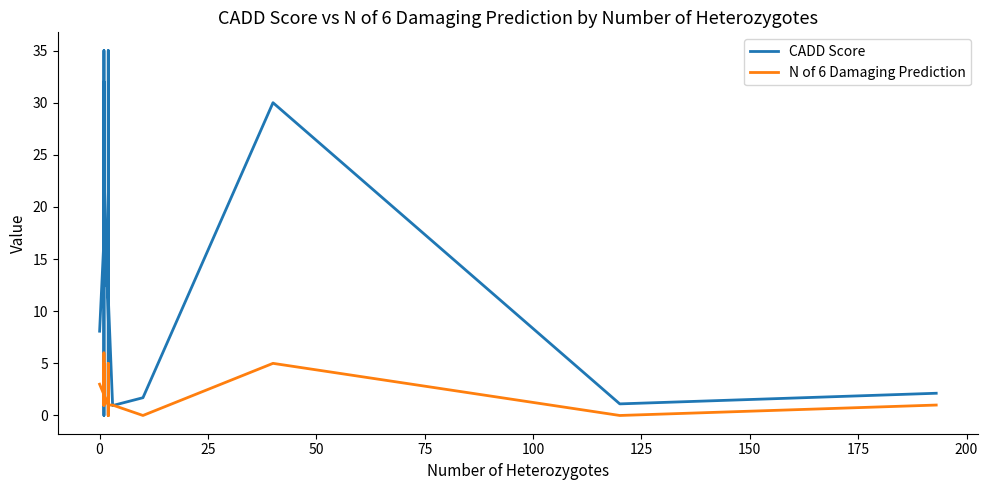

True or false: CADD Score and N of 6 Damaging Prediction intersect in this chart.

True